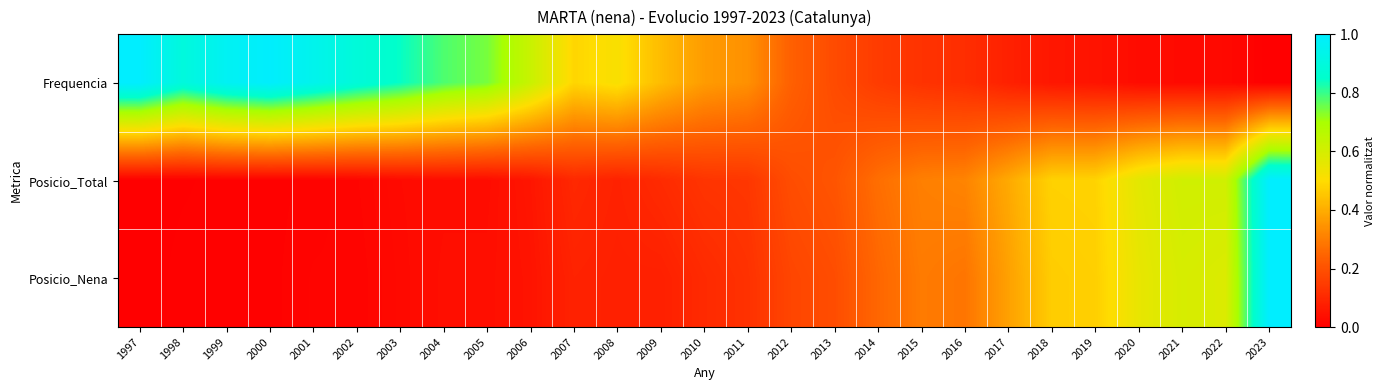

Which series has the largest total across all categories?

Frequencia